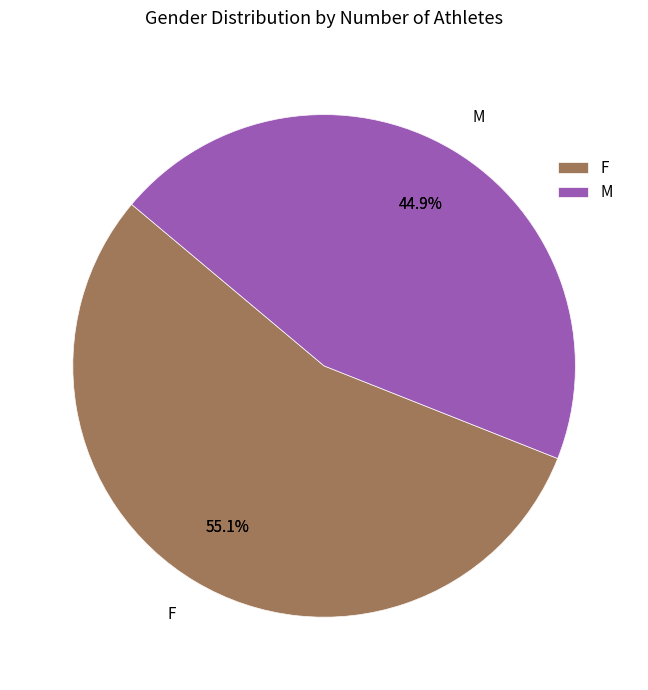

To the nearest percent, what percentage of the pie is M?

45%